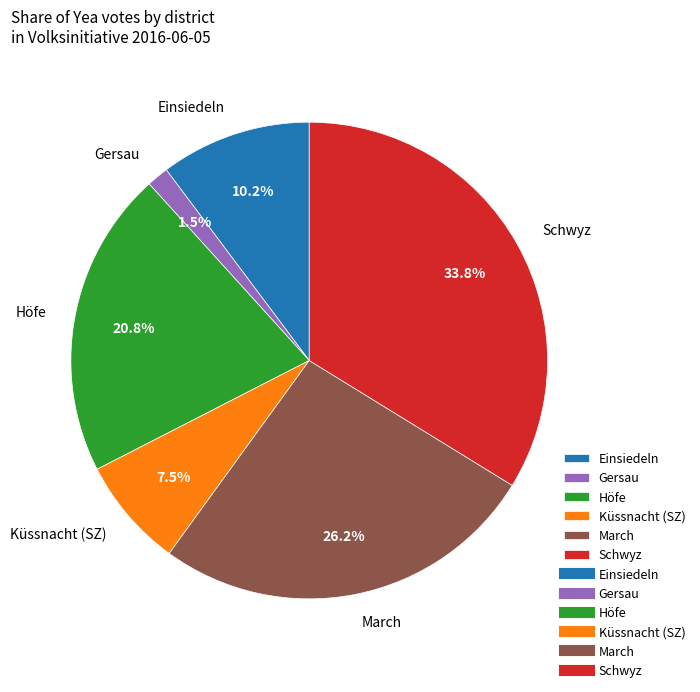

What percentage is the March slice, to the nearest percent?

26%